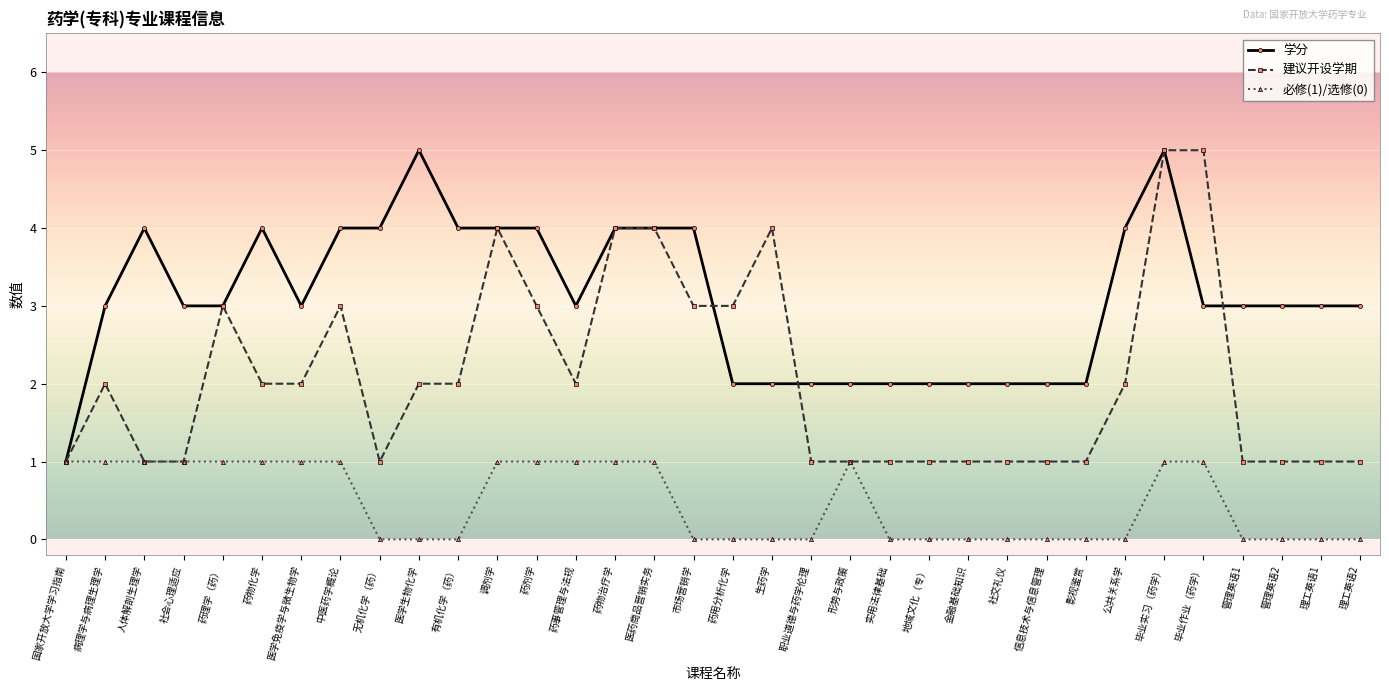

Count the number of categories in the chart.

34